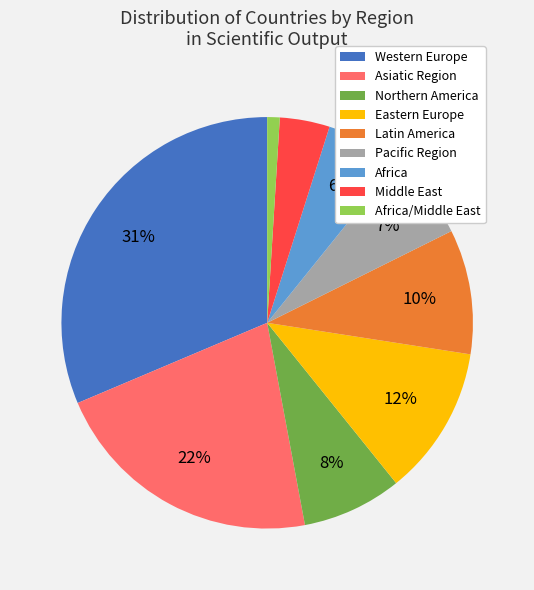

True or false: Latin America accounts for 10% of the total.

True